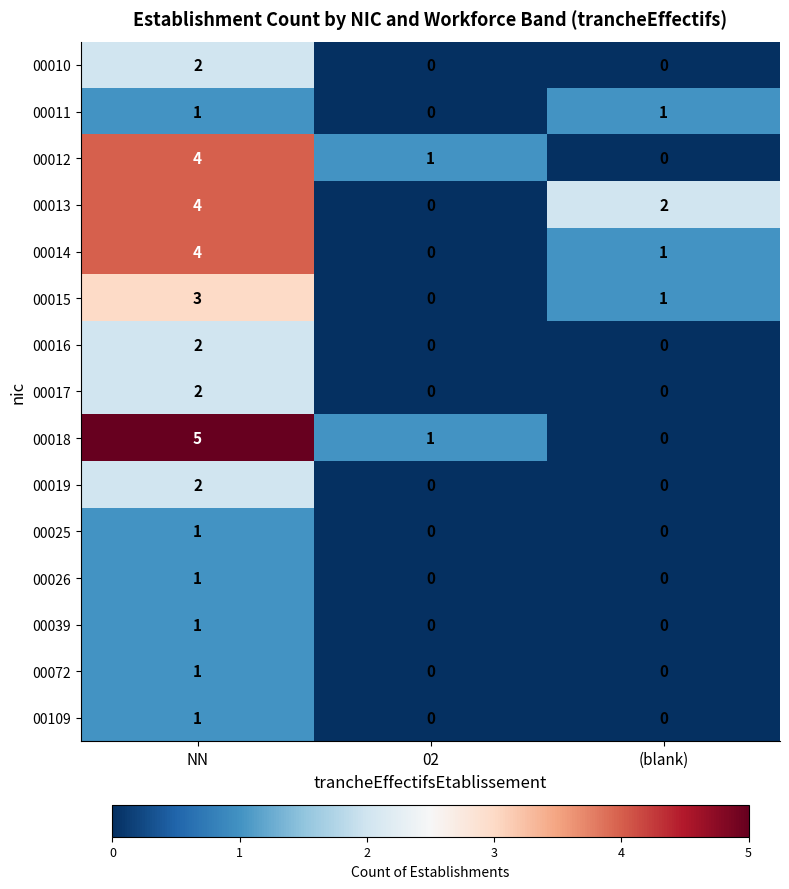

The value of 00019 at (blank) is 0. True or false?

True